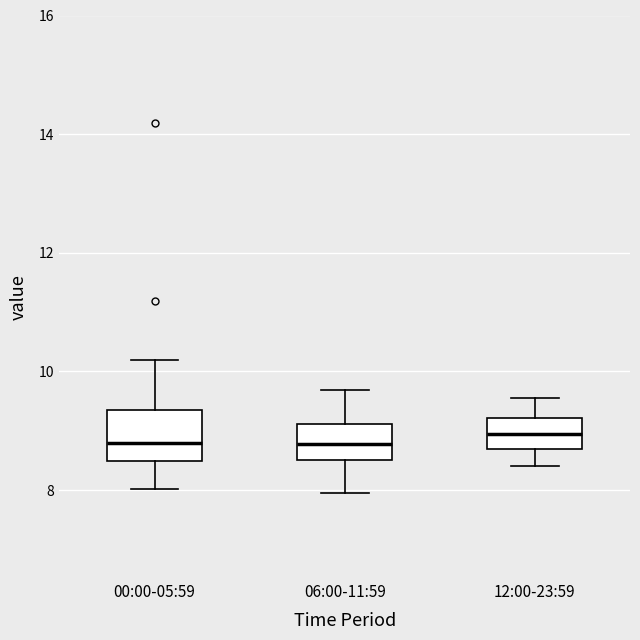

Which box is the tallest, from its lower edge to its upper edge?

00:00-05:59